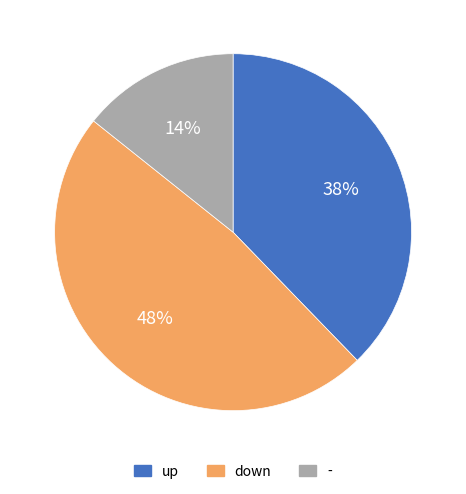

Which category has the biggest portion of the pie?

down